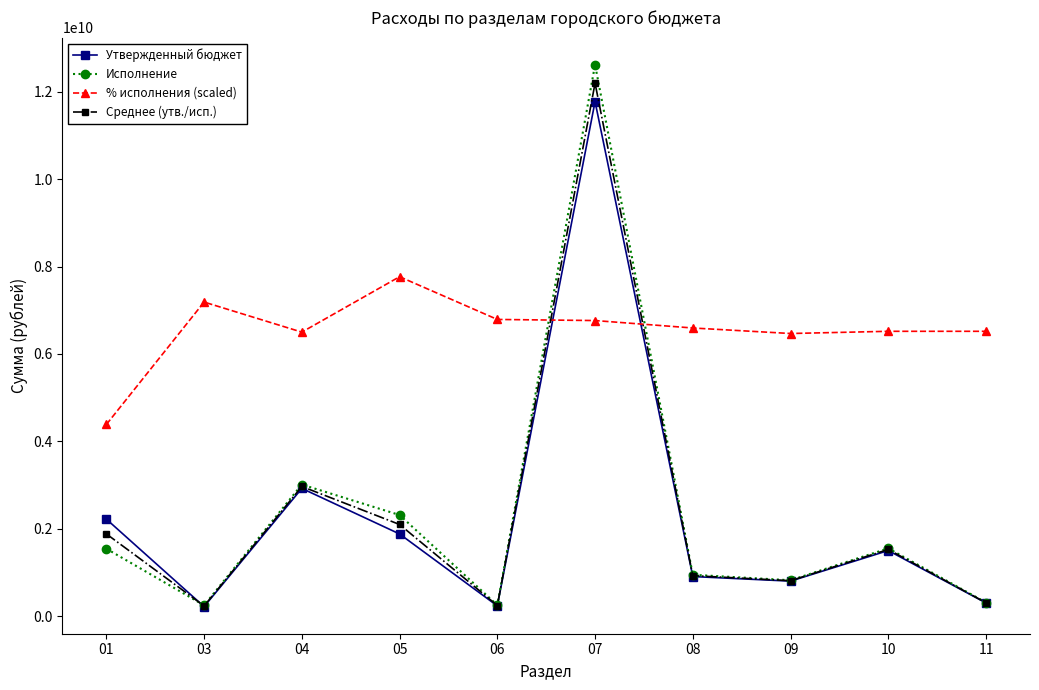

What is the difference between the % исполнения (scaled) values at 06 and 01?

2404102193.9